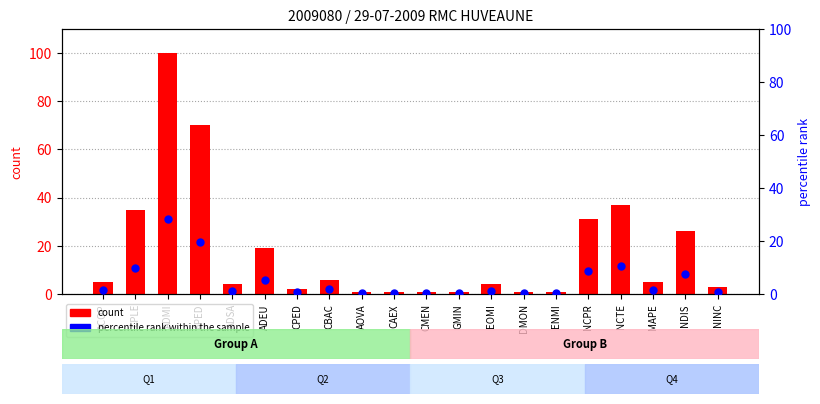

Which series contains the lowest Y value?

percentile rank within the sample